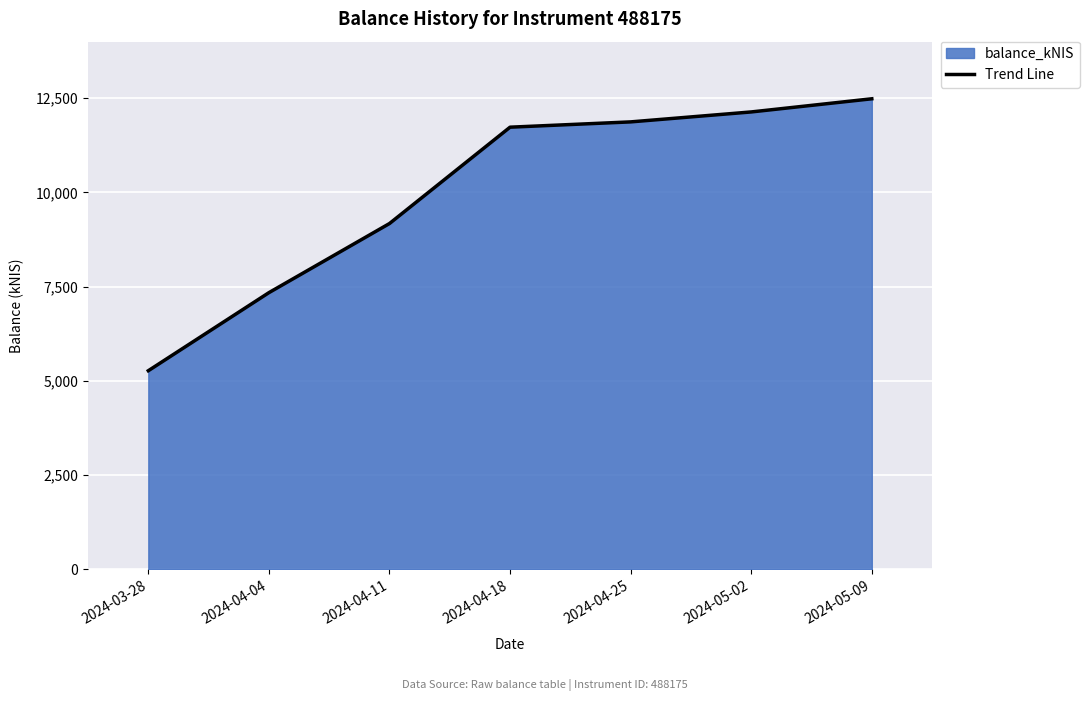

Count the number of values greater than 11731.

4